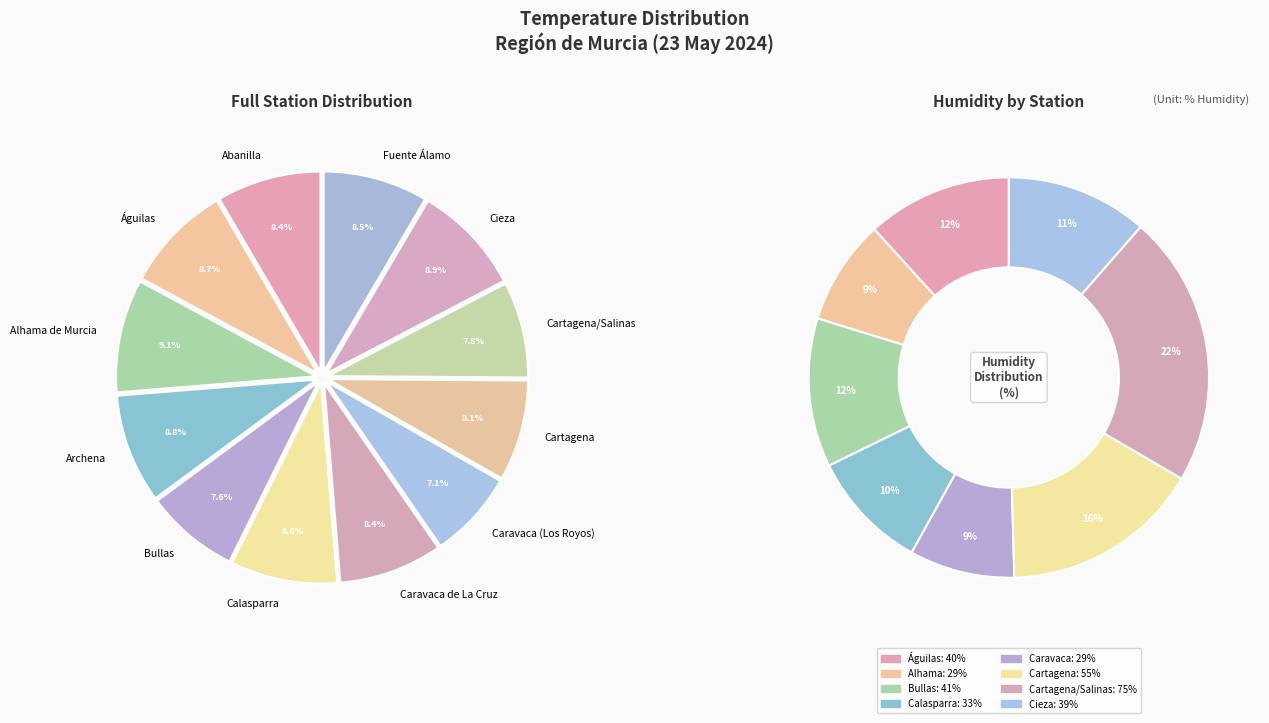

How many segments does this pie chart have?

12